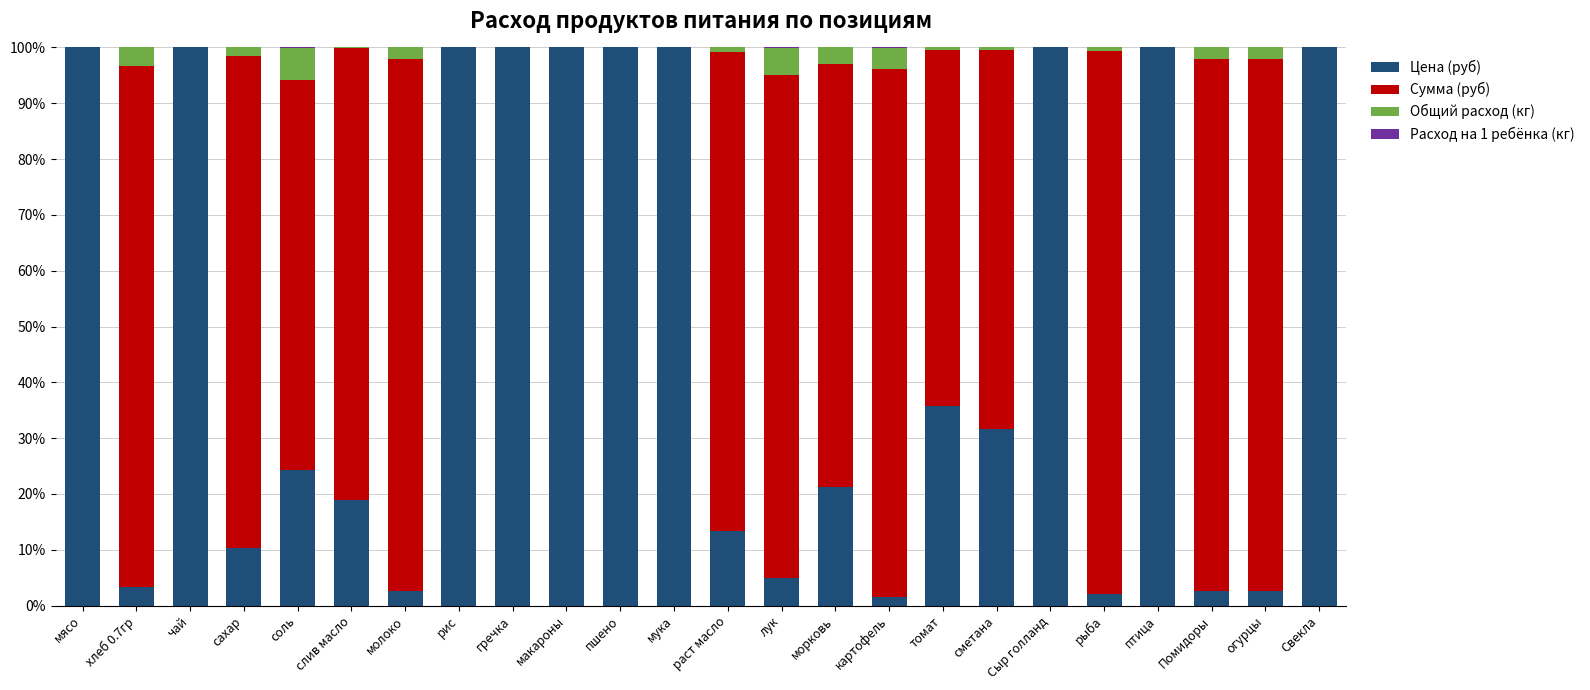

What is the sum of the Цена (руб) values at Сыр голланд and пшено?

200.0